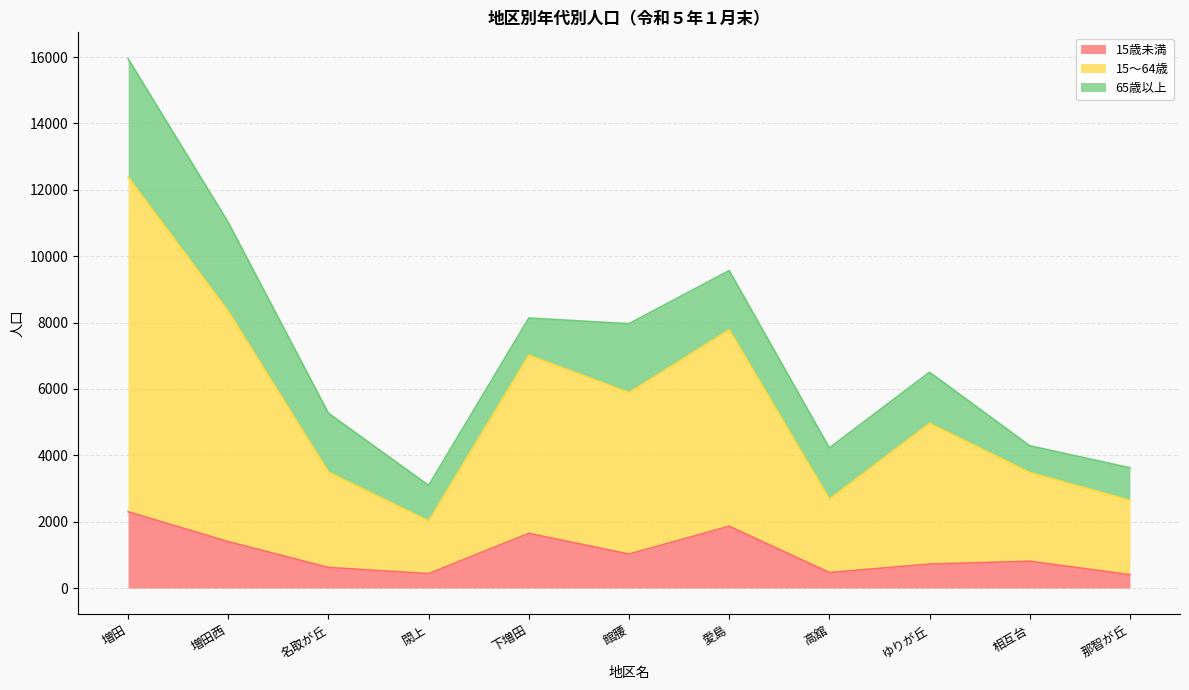

Which category has the highest value in the 15歳未満 series?

増田